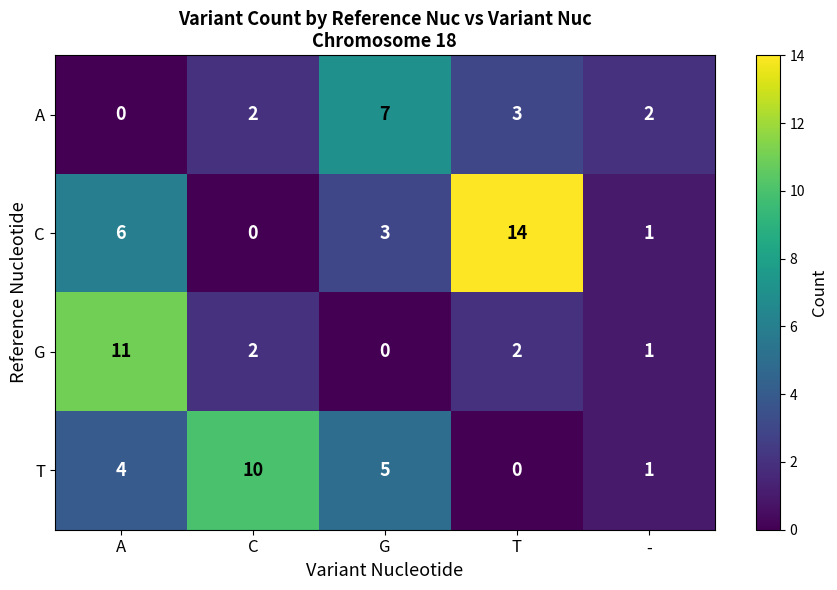

At G, list the series in order from largest to smallest.

A, T, C, G